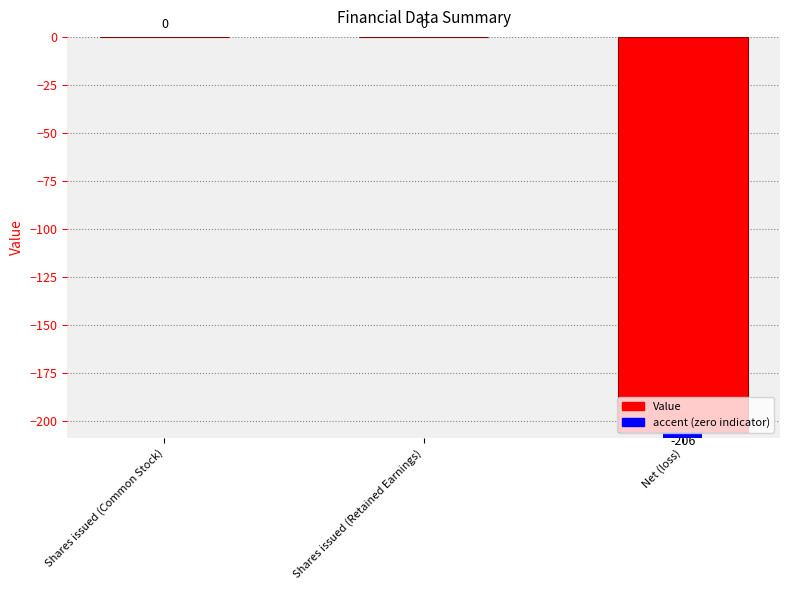

What is the change in value from Shares issued (Retained Earnings) to Net (loss)?

-206